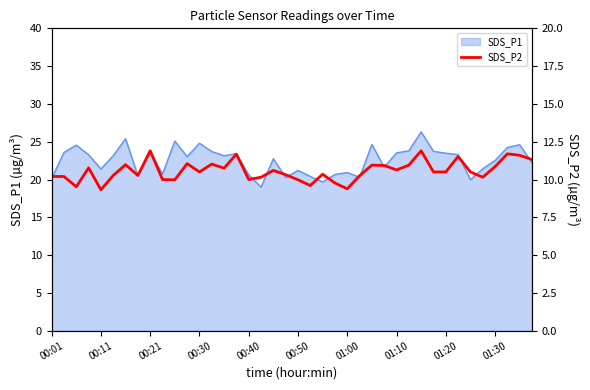

What is the label of the 12th point from the left?

11